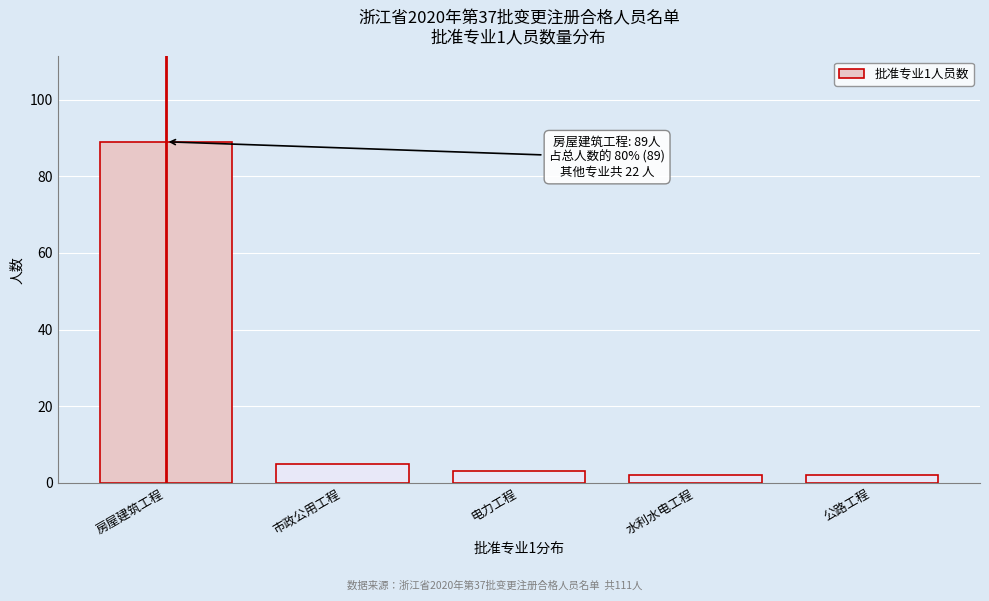

Reading right to left, list all the values displayed in this chart.

公路工程=2	水利水电工程=2	电力工程=3	市政公用工程=5	房屋建筑工程=89